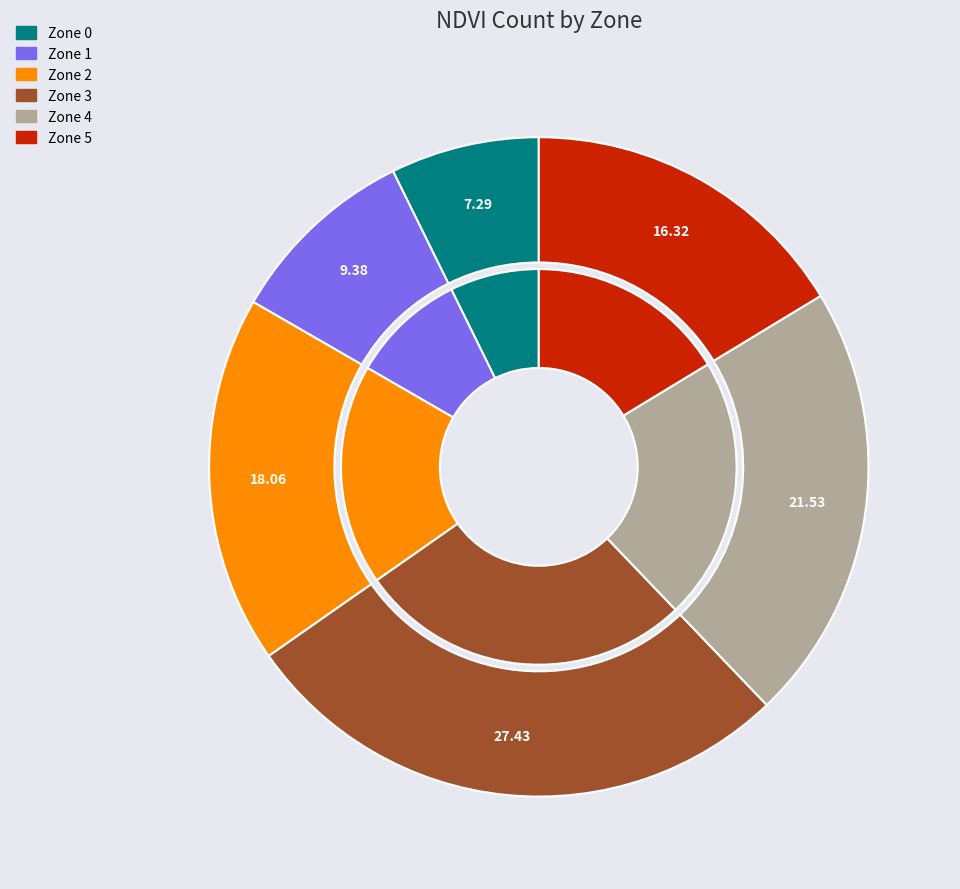

To the nearest percent, what is the difference between the largest and smallest slice percentages?

20%